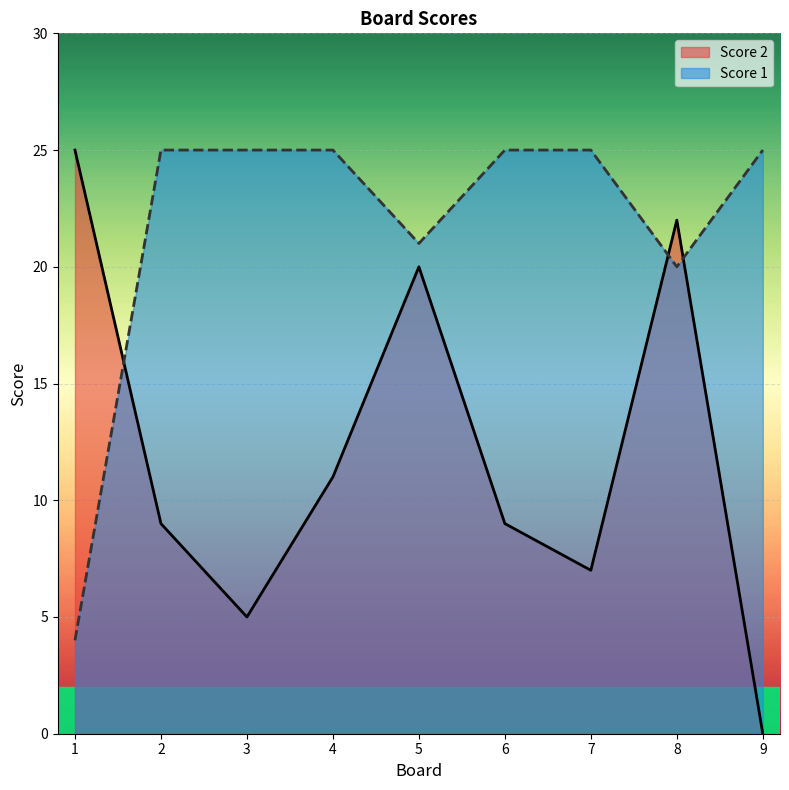

How many data points does each series have?

9